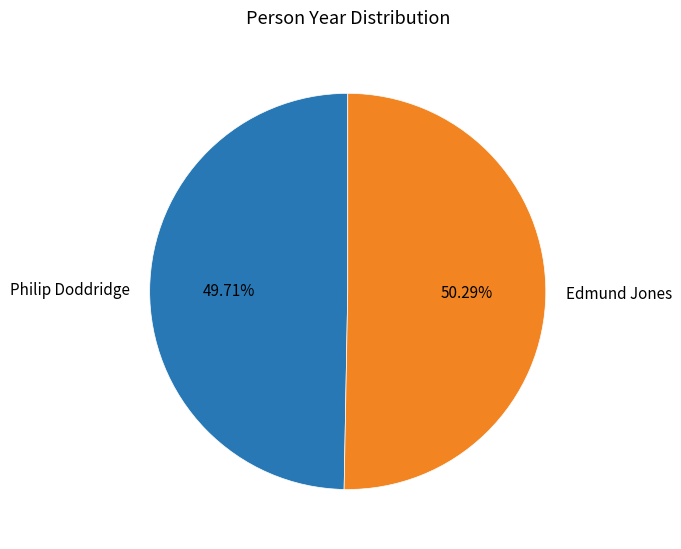

How many slices are in this pie chart?

2